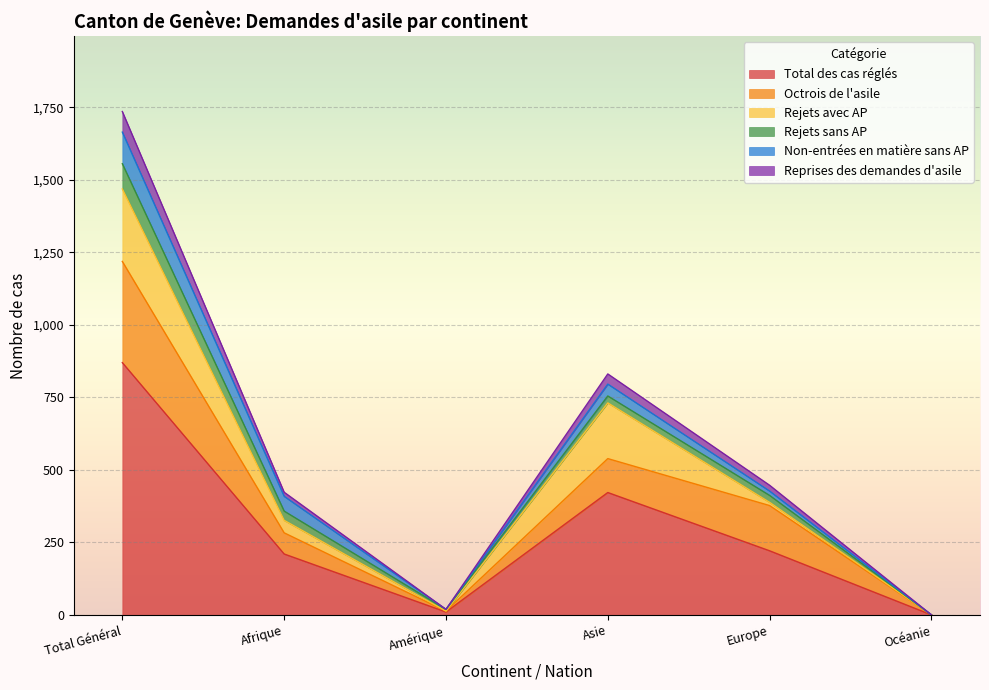

Which label corresponds to the smallest value in the chart?

Océanie